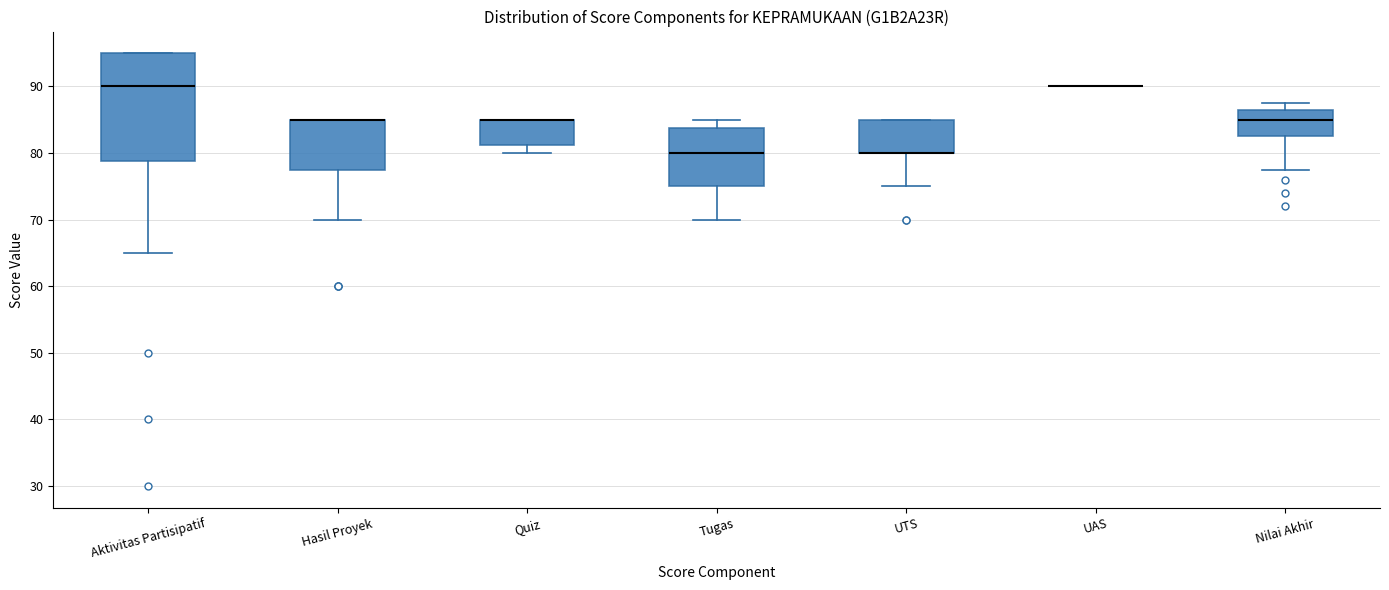

Reading left to right, read every box against the y-axis: the position of its median line, the range the box covers, and the ends of its whiskers. The values are not printed on the chart, so give them approximately, as read against the axis.

Aktivitas Partisipatif: median 90, box 79 to 95, whiskers 65 to 95
Hasil Proyek: median 85 (drawn on the box's upper edge), box 78 to 85, whiskers 70 to 85
Quiz: median 85 (drawn on the box's upper edge), box 81 to 85, whiskers 80 to 85
Tugas: median 80, box 75 to 84, whiskers 70 to 85
UTS: median 80 (drawn on the box's lower edge), box 80 to 85, whiskers 75 to 85
UAS: box collapsed to a line at 90, whiskers 90 to 90
Nilai Akhir: median 85, box 83 to 87, whiskers 78 to 88